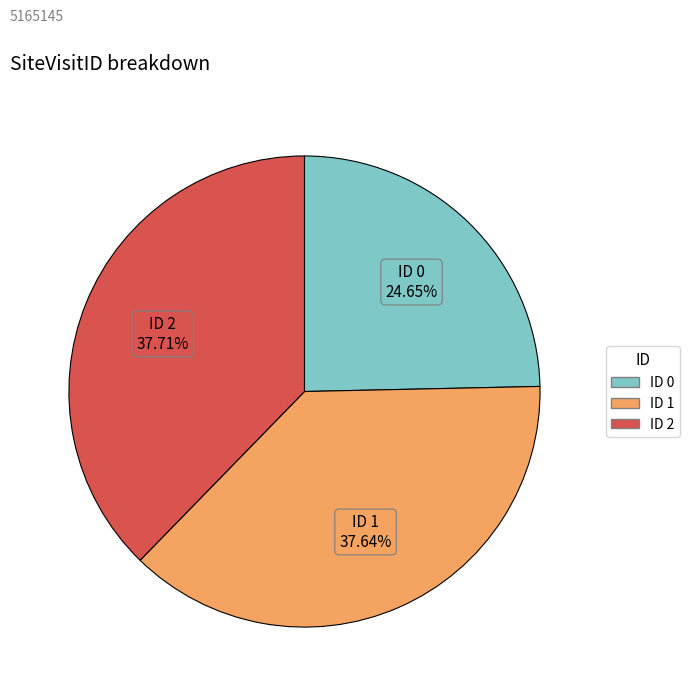

How many segments does this pie chart have?

3